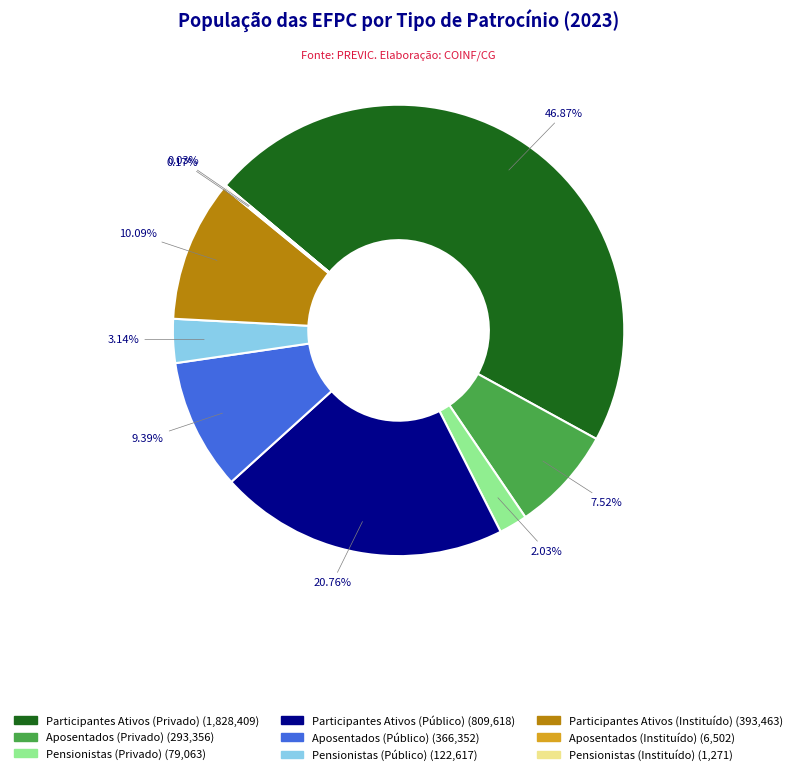

To the nearest percent, what portion does Participantes Ativos (Instituído) represent?

10%